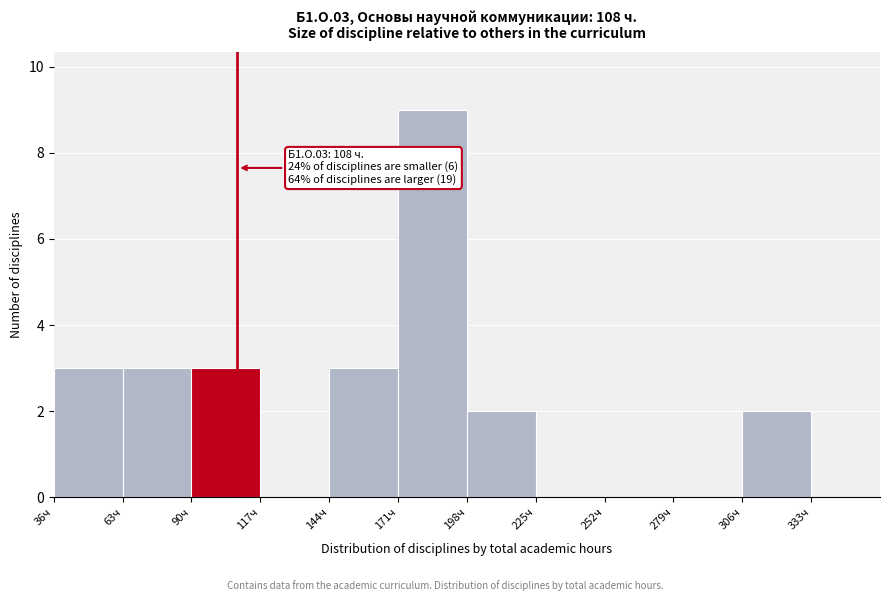

Which range on the x-axis has the tallest bar?

171 to 198